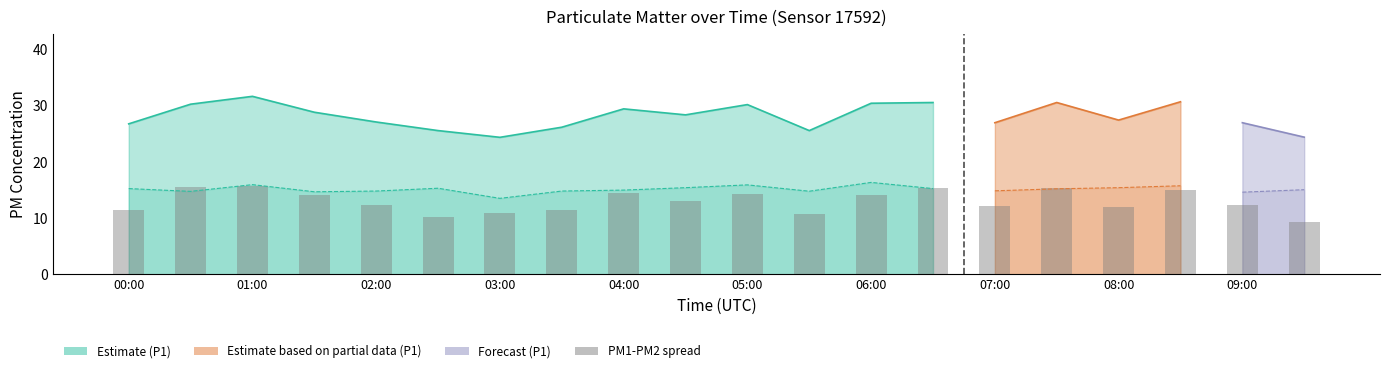

The value at 04:00 is 14.5. True or false?

True